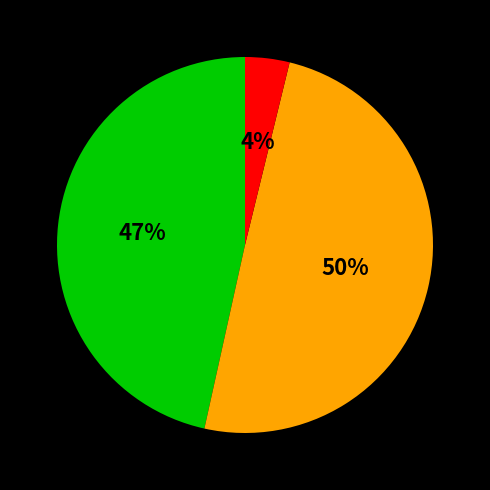

To the nearest percent, what is the difference between the largest and smallest slice percentages?

46%